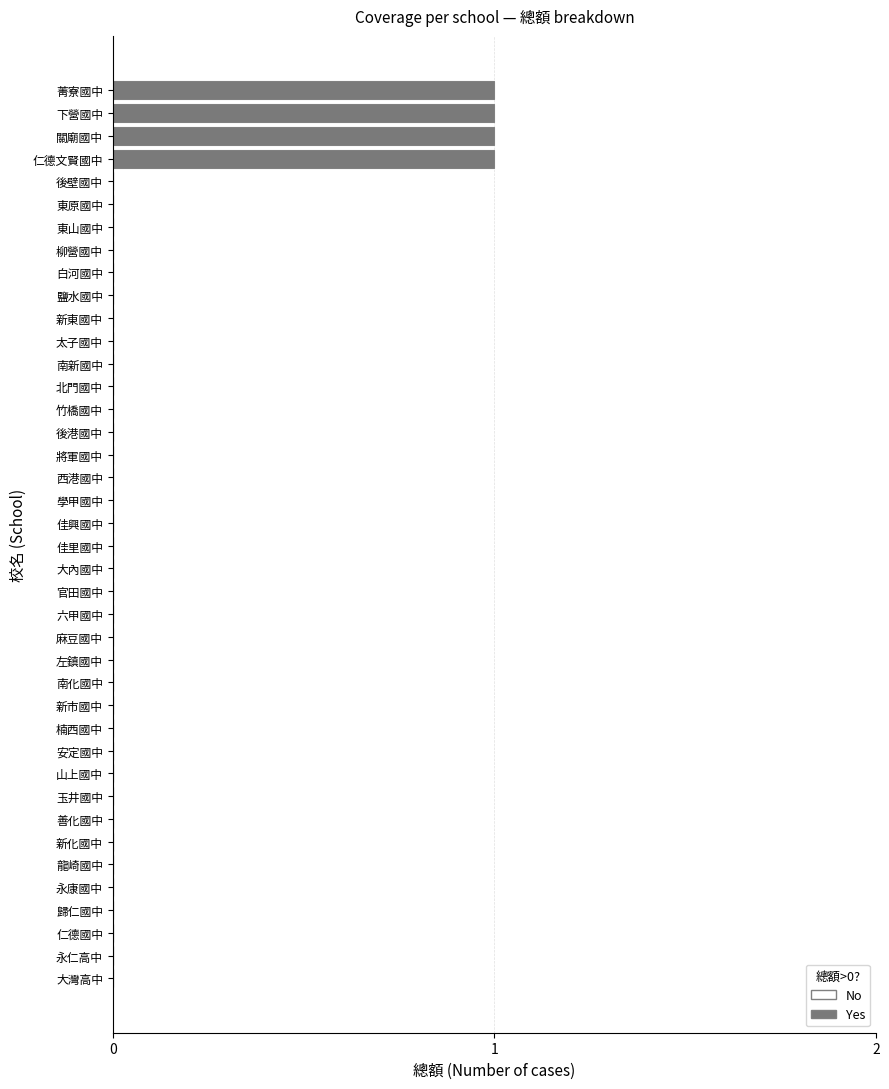

What is the change in value from 仁德國中 to 關廟國中?

+1